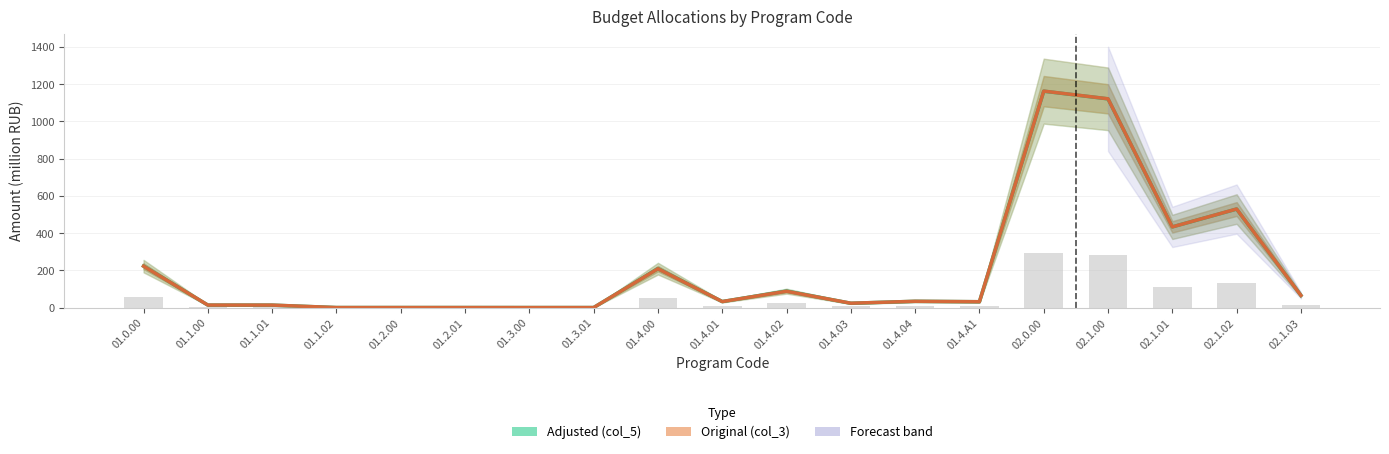

How many data points does each series have?

19